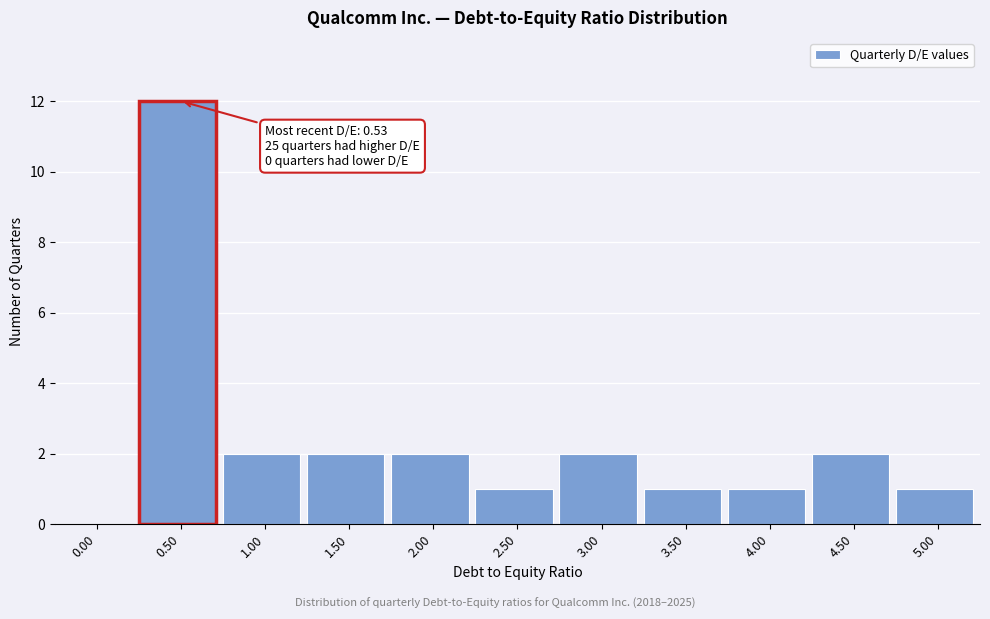

Reading left to right, transcribe all the data shown in this chart.

0.00=0	0.50=12	1.00=2	1.50=2	2.00=2	2.50=1	3.00=2	3.50=1	4.00=1	4.50=2	5.00=1